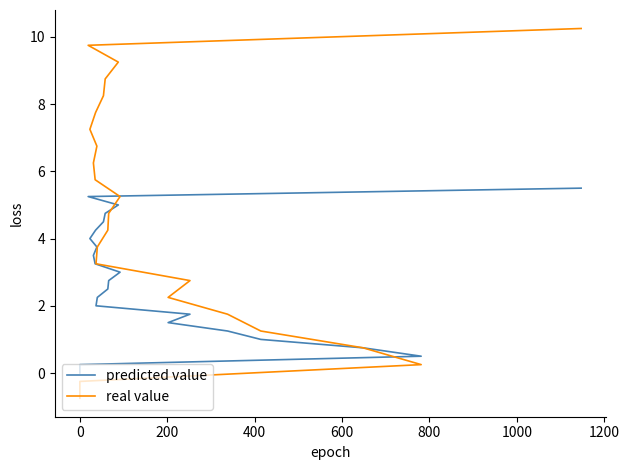

Reading left to right, transcribe all the data shown in this chart.

predicted value: 0.0	0.2	0.5	0.8	1.0	1.2	1.5	1.8	2.0	2.2	2.5	2.8	3.0	3.2	3.5	3.8	4.0	4.2	4.5	4.8	5.0	5.2	5.5
real value: -0.8	-0.2	0.2	0.8	1.2	1.8	2.2	2.8	3.2	3.8	4.2	4.8	5.2	5.8	6.2	6.8	7.2	7.8	8.2	8.8	9.2	9.8	10.2